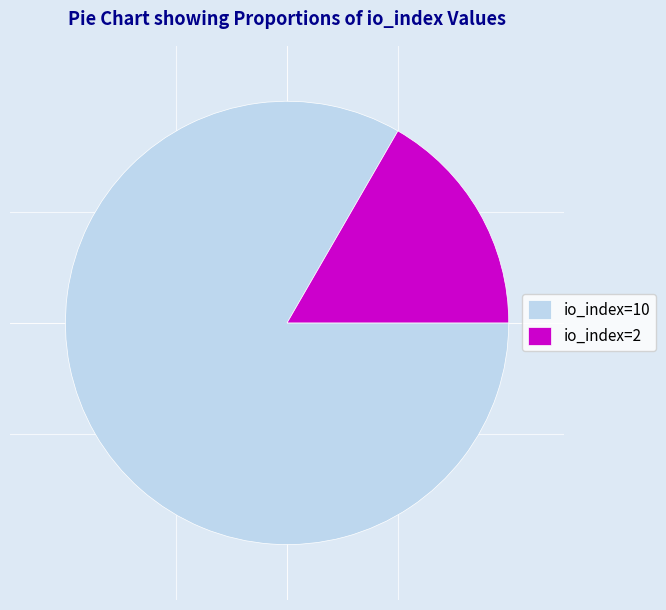

Do io_index=10 and io_index=2 together represent more than half of the pie?

Yes